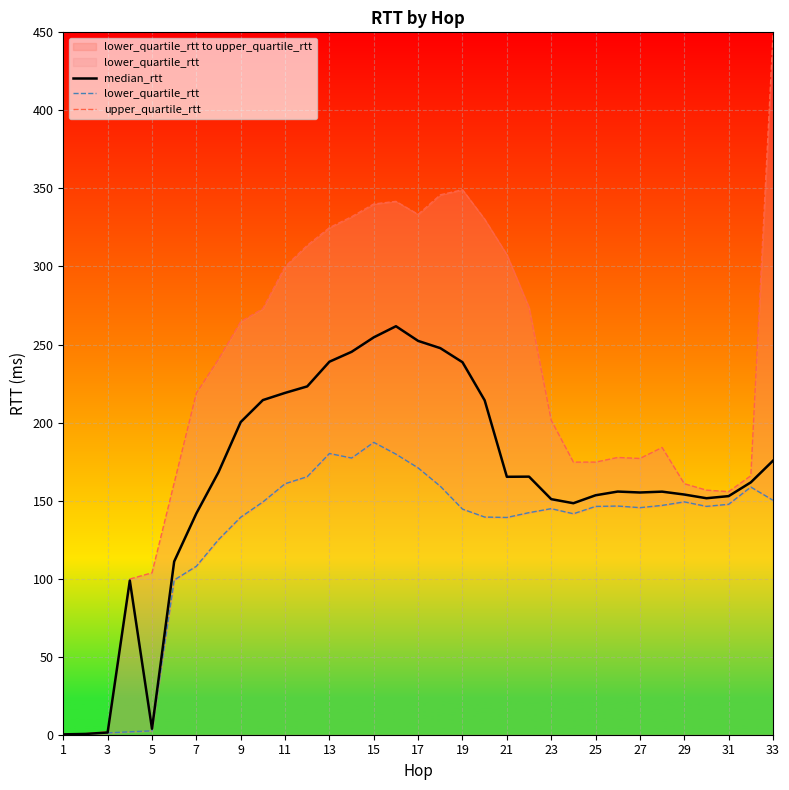

The value of median_rtt at 13 is 156.2. True or false?

False